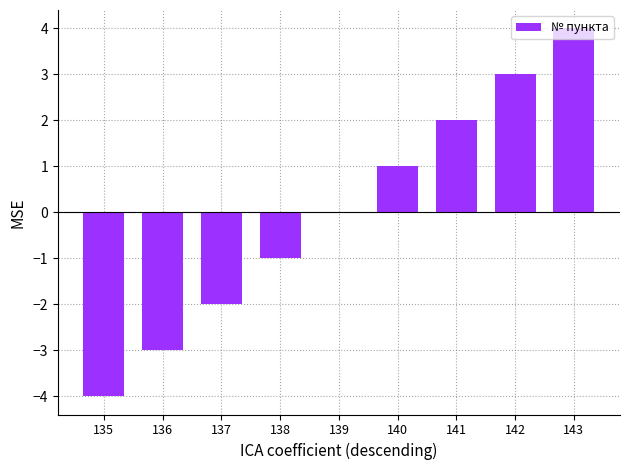

Is it true that the value at 143 is 4?

True